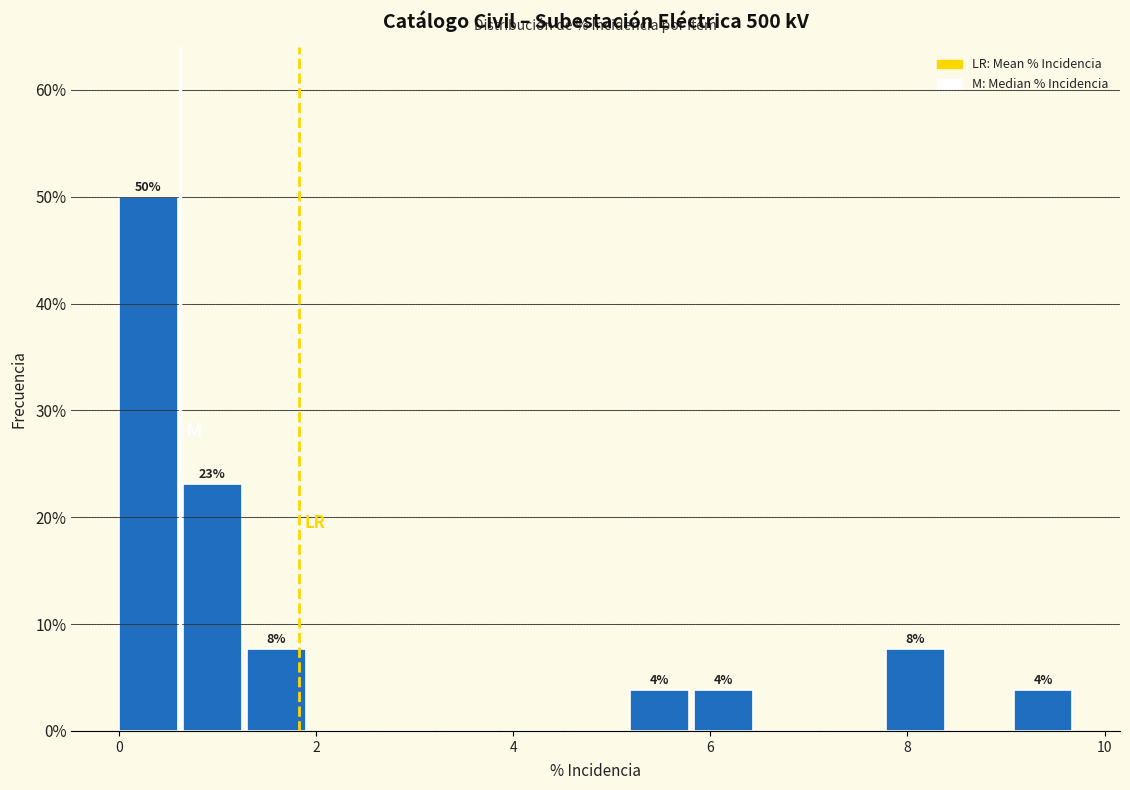

Around what value on the x-axis is the tallest bar? Give the approximate position of its centre, as read against the axis.

0.2